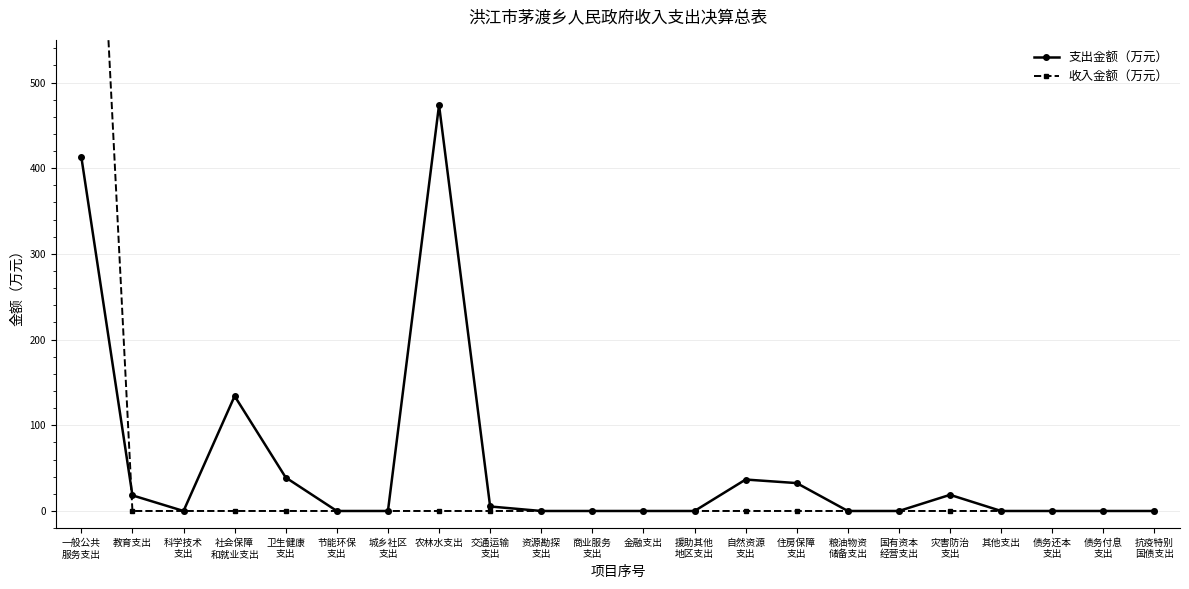

Between 科学技术
支出 and 债务付息
支出, which series saw the biggest shift?

支出金额（万元）